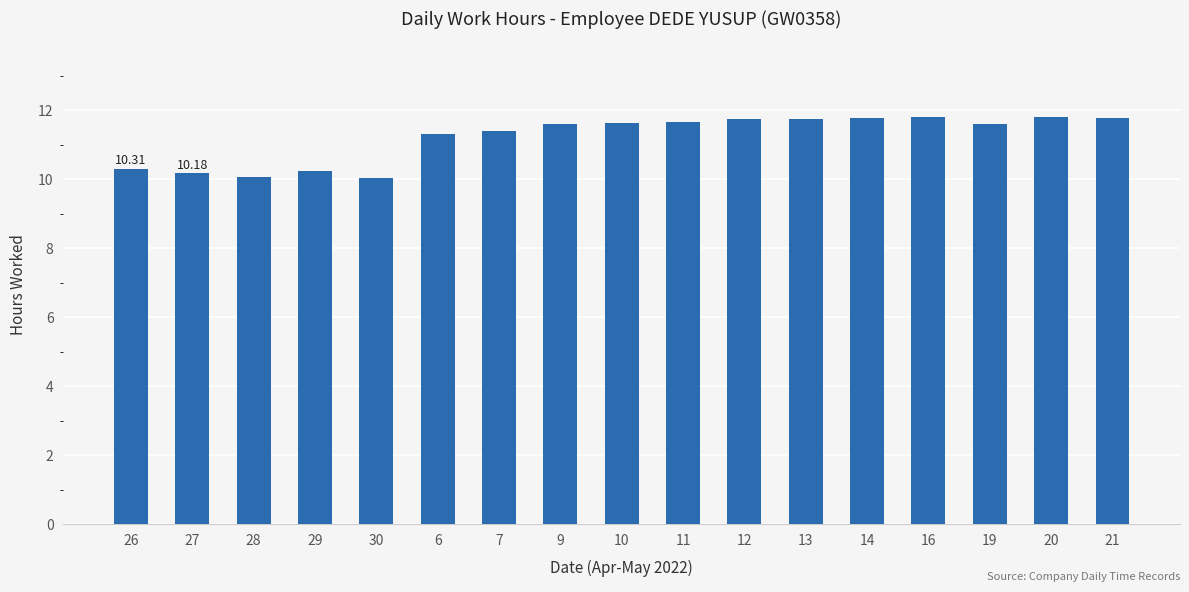

Are the bars horizontal?

No